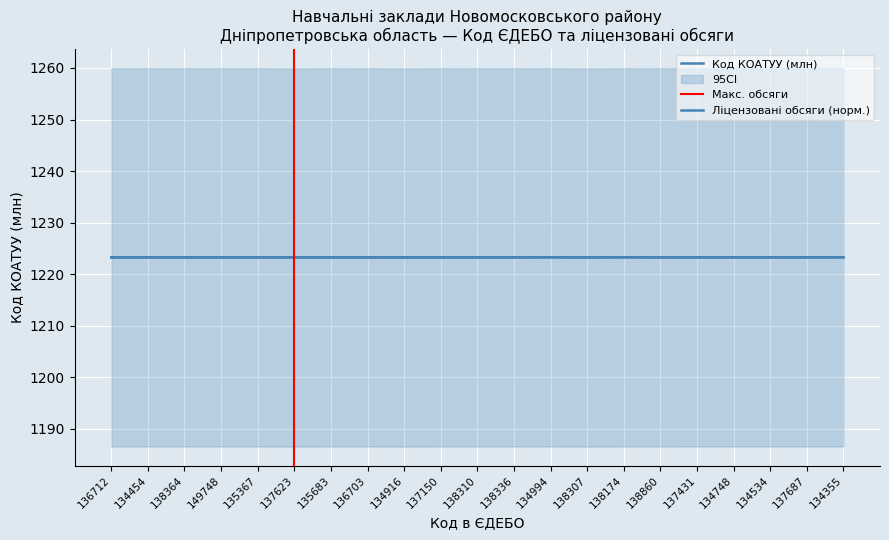

The value of Ліцензовані обсяги at 134916 is 1776.8. True or false?

False